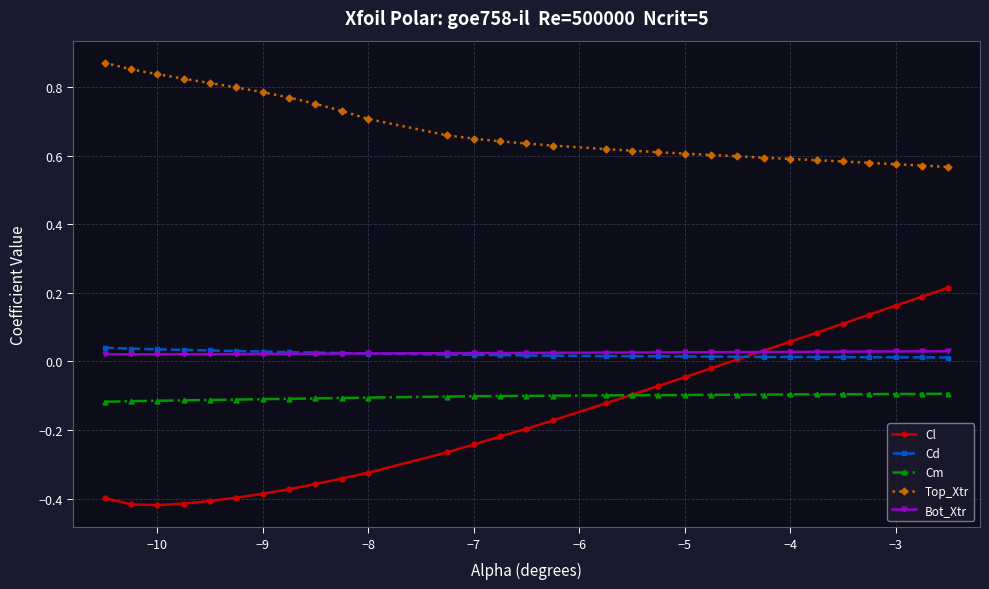

True or false: Bot_Xtr and Cm cross at least once.

False